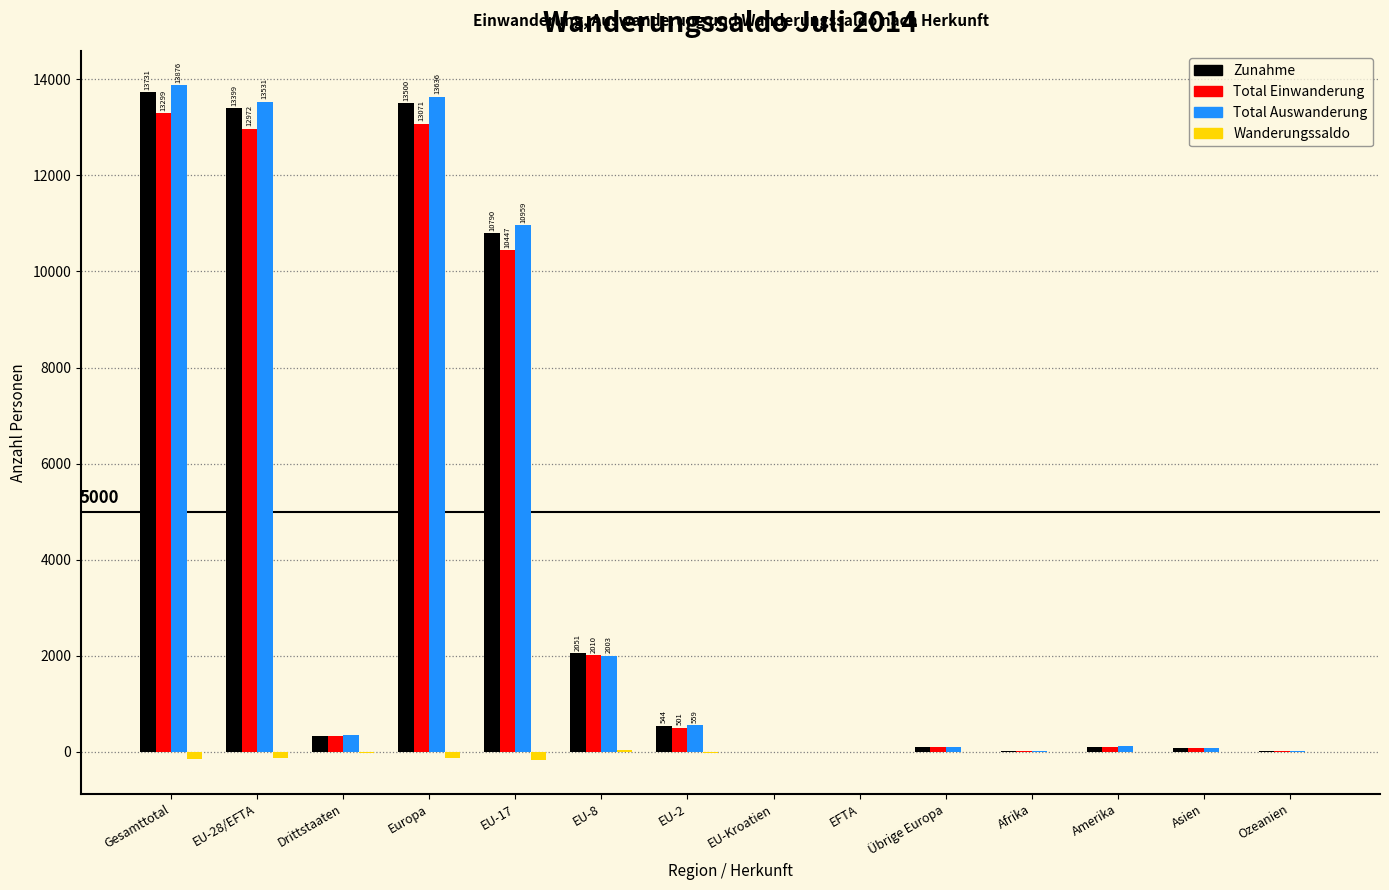

Is the value of Total Einwanderung at EU-28/EFTA greater than the value of Zunahme at Ozeanien?

Yes